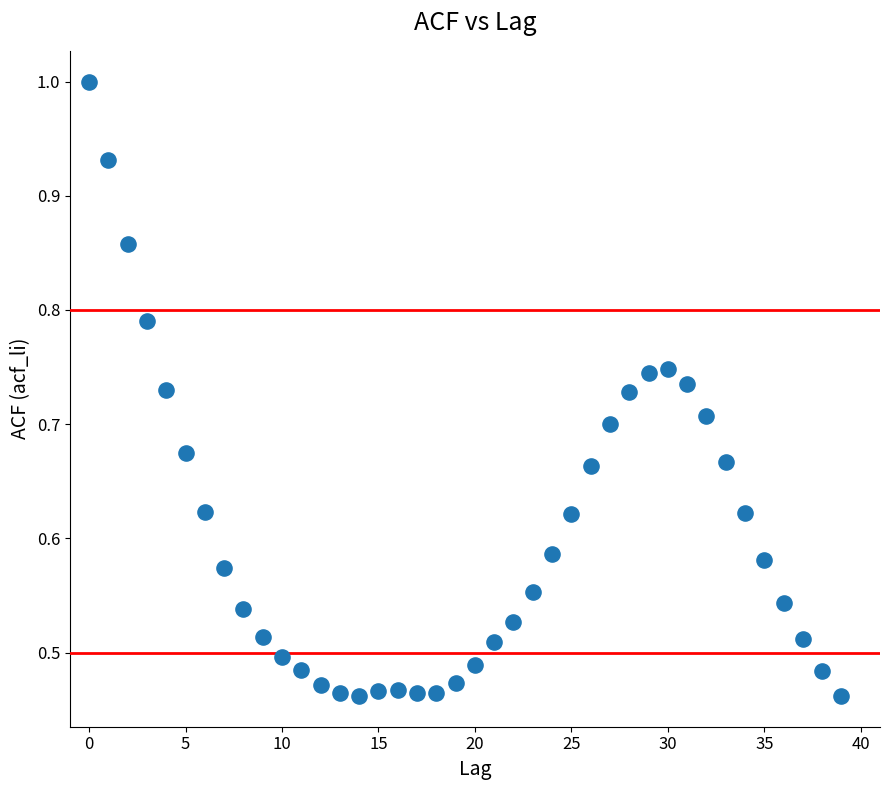

How many data points are displayed?

40